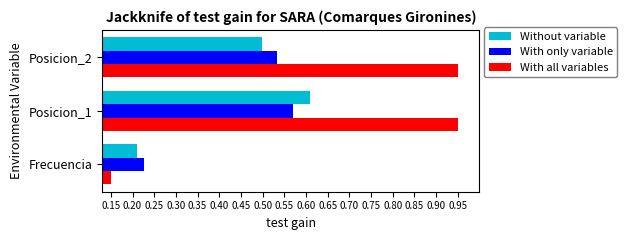

What is the difference between the maximum and minimum values in the With all variables series?

0.8